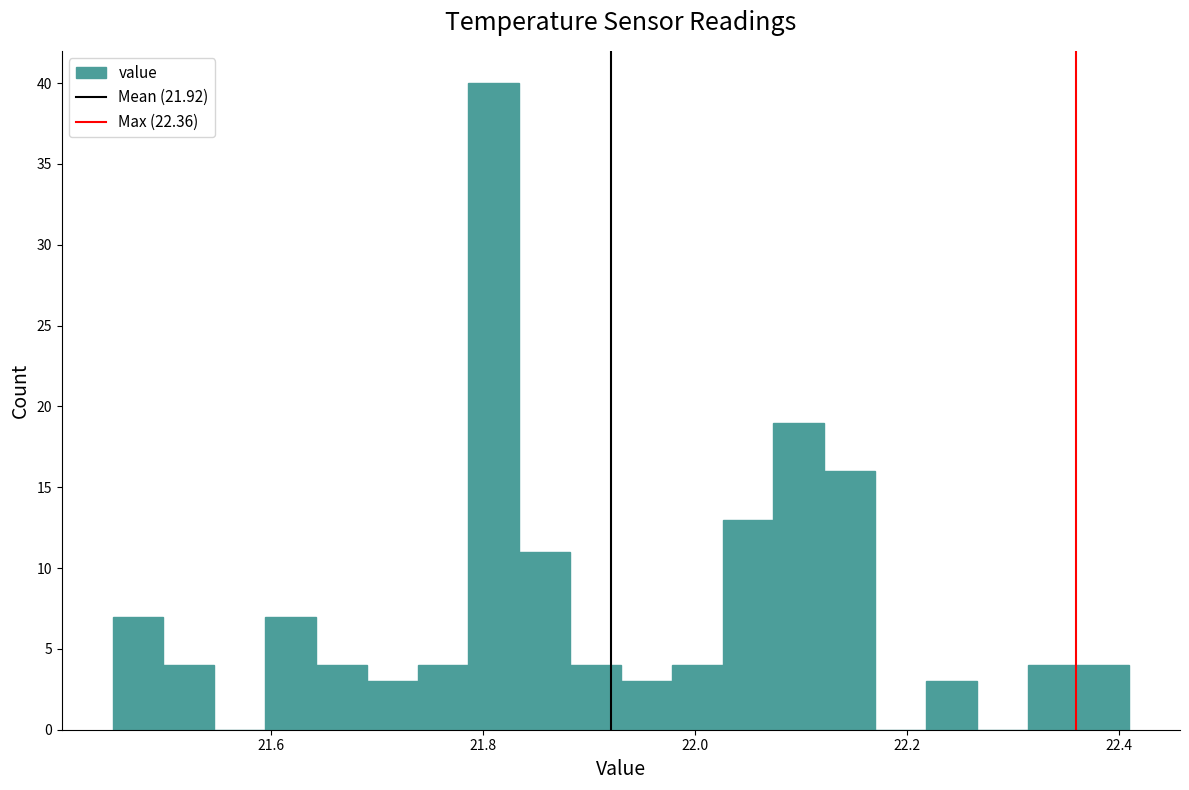

Around what value on the x-axis is the tallest bar? Give the approximate position of its centre, as read against the axis.

21.82